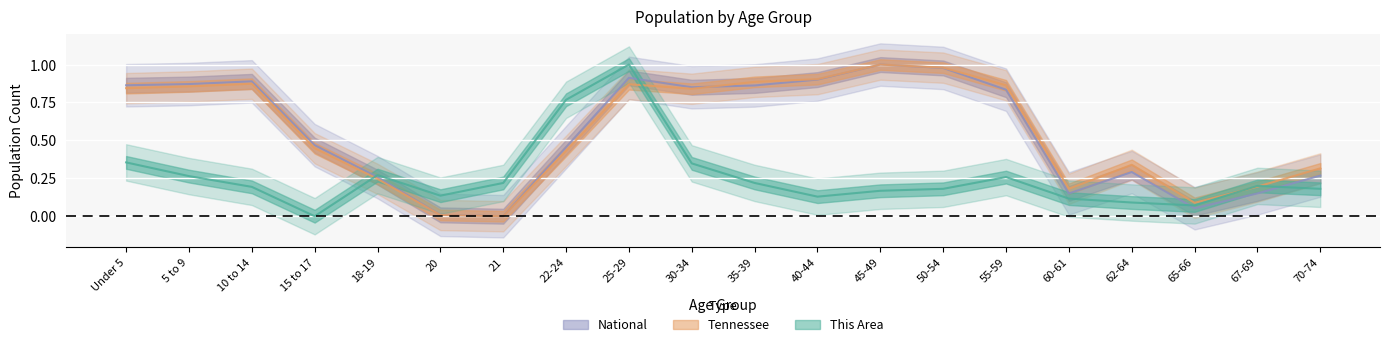

What is the average value of the Tennessee series?

0.6